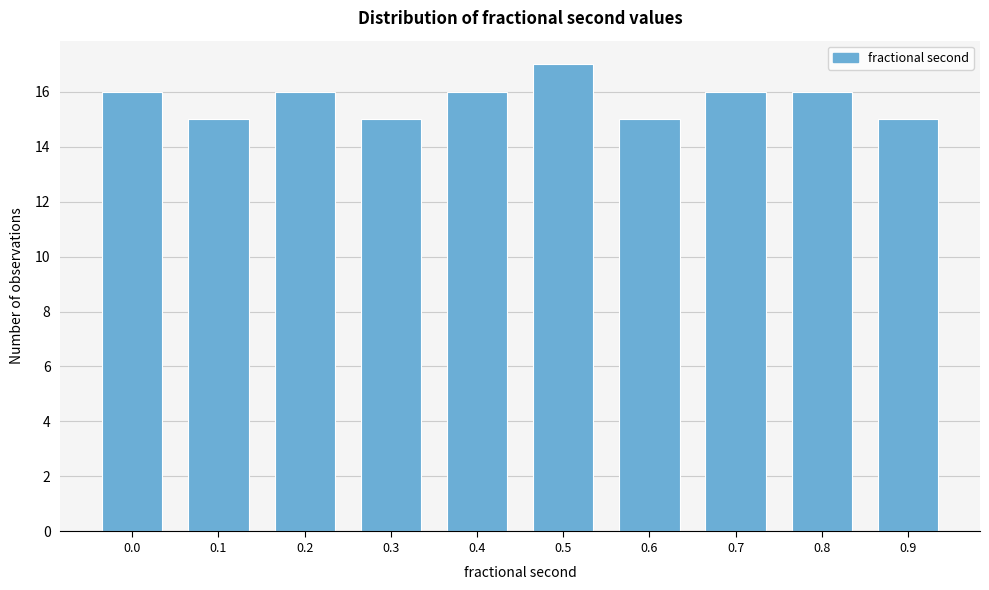

Reading left to right, extract all data points from this chart.

16	15	16	15	16	17	15	16	16	15